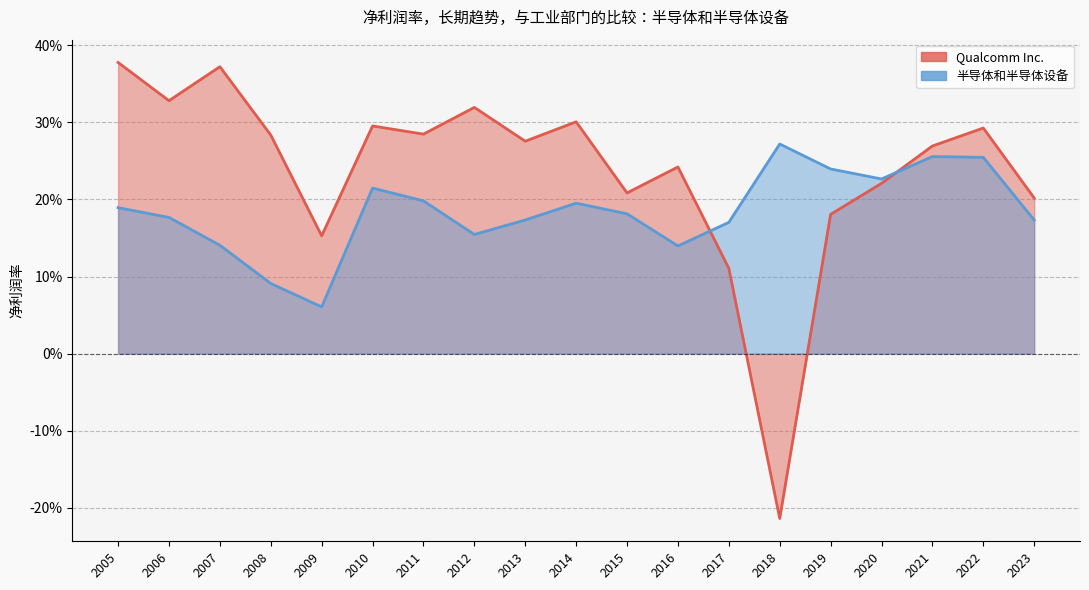

What is the difference between the maximum and minimum values in the Qualcomm Inc. series?

0.6